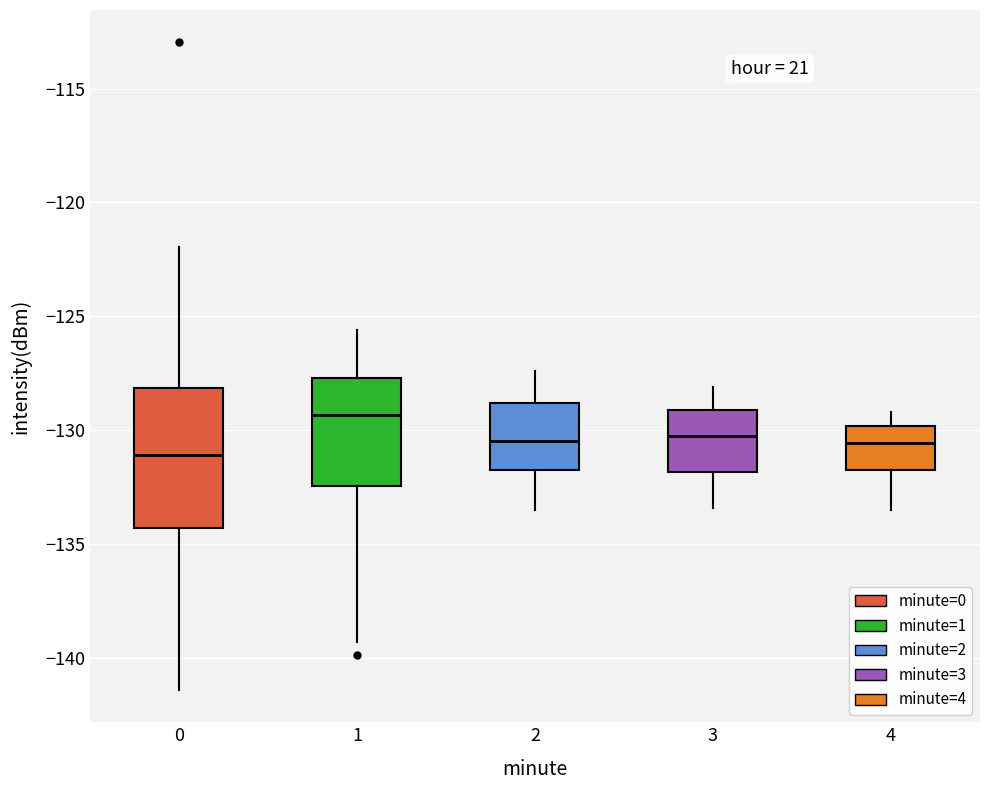

Reading left to right, read every box against the y-axis: the position of its median line, the range the box covers, and the ends of its whiskers. The values are not printed on the chart, so give them approximately, as read against the axis.

0: median -131.0, box -134.5 to -128.0, whiskers -141.5 to -122.0
1: median -129.5, box -132.5 to -127.5, whiskers -139.5 to -125.5
2: median -130.5, box -131.5 to -129.0, whiskers -133.5 to -127.5
3: median -130.0, box -132.0 to -129.0, whiskers -133.5 to -128.0
4: median -130.5, box -131.5 to -130.0, whiskers -133.5 to -129.0